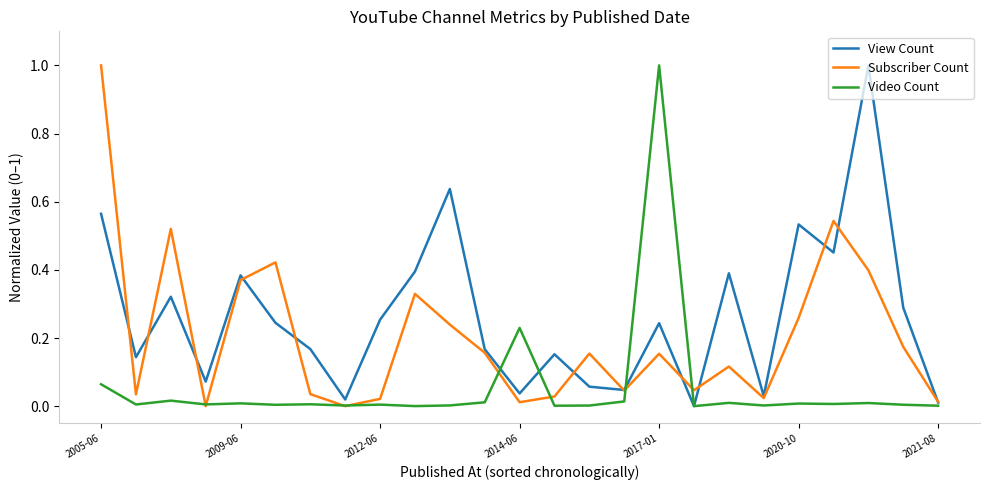

True or false: Video Count has more than 0 points higher than both neighbors.

True